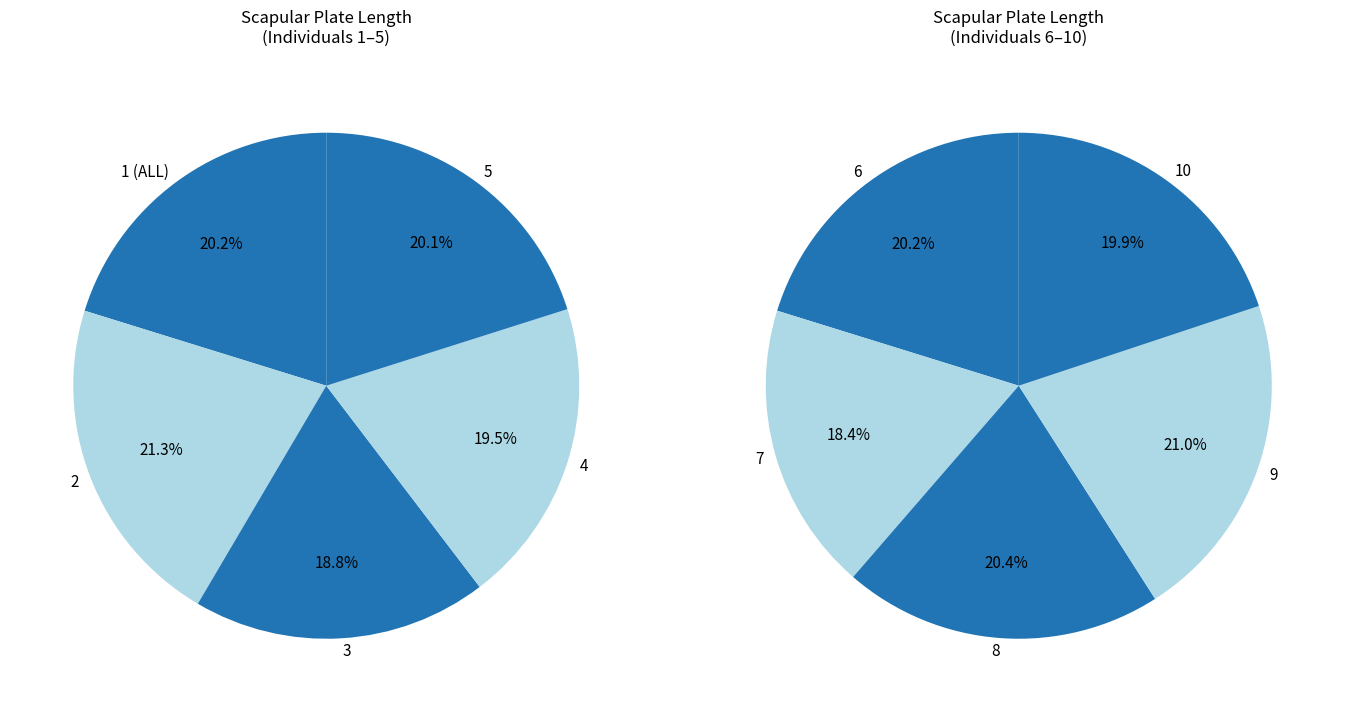

Count the number of slices in the pie.

10